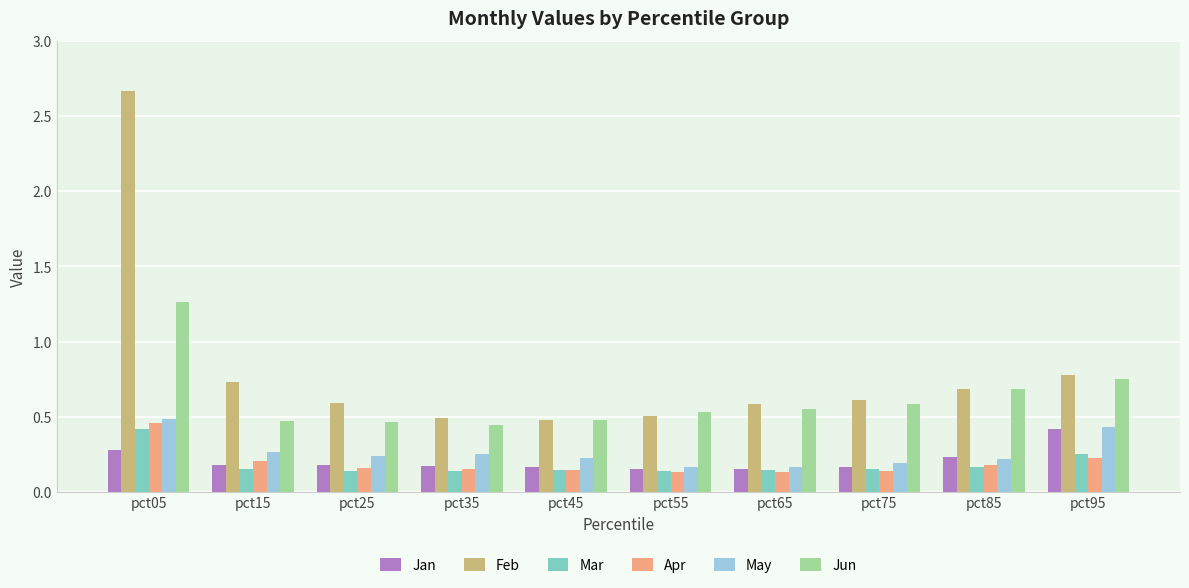

Count the Jun values in the range 0 to 1.

9